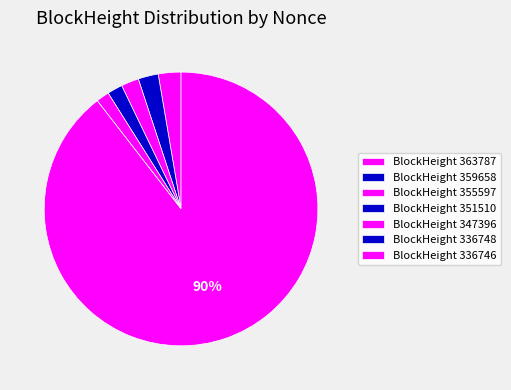

Which category accounts for the majority?

336746